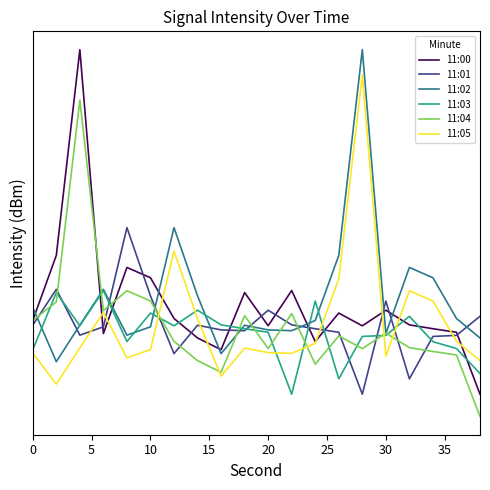

True or false: 11:00 has a value of -112.7 at 30.

True